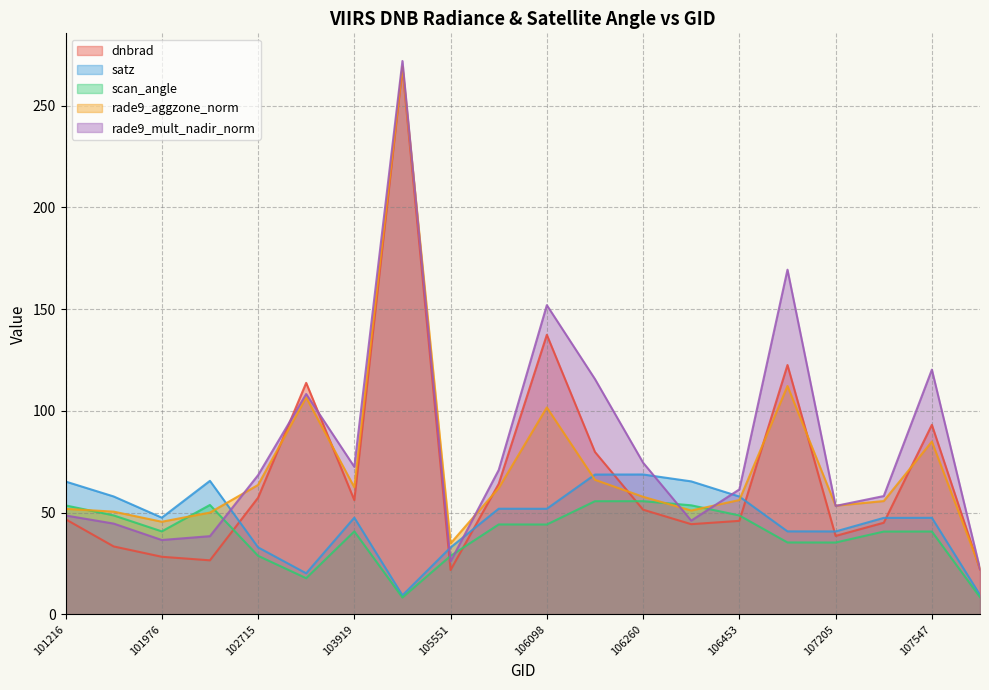

At which category is the sum across all series the highest?

104154